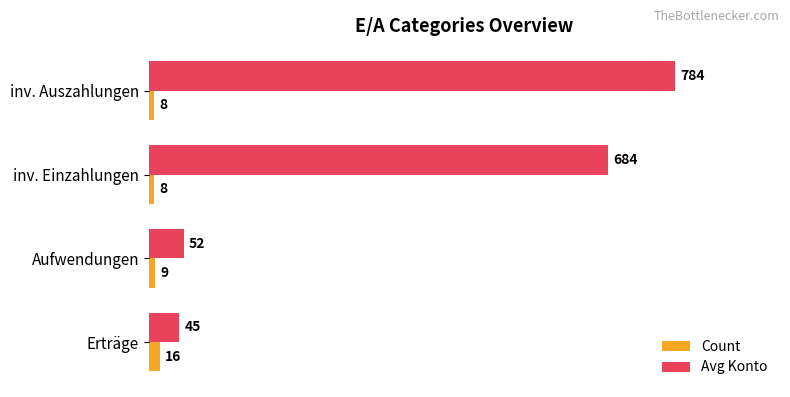

List the labels in order of Avg Konto value, largest first.

inv. Auszahlungen, inv. Einzahlungen, Aufwendungen, Erträge